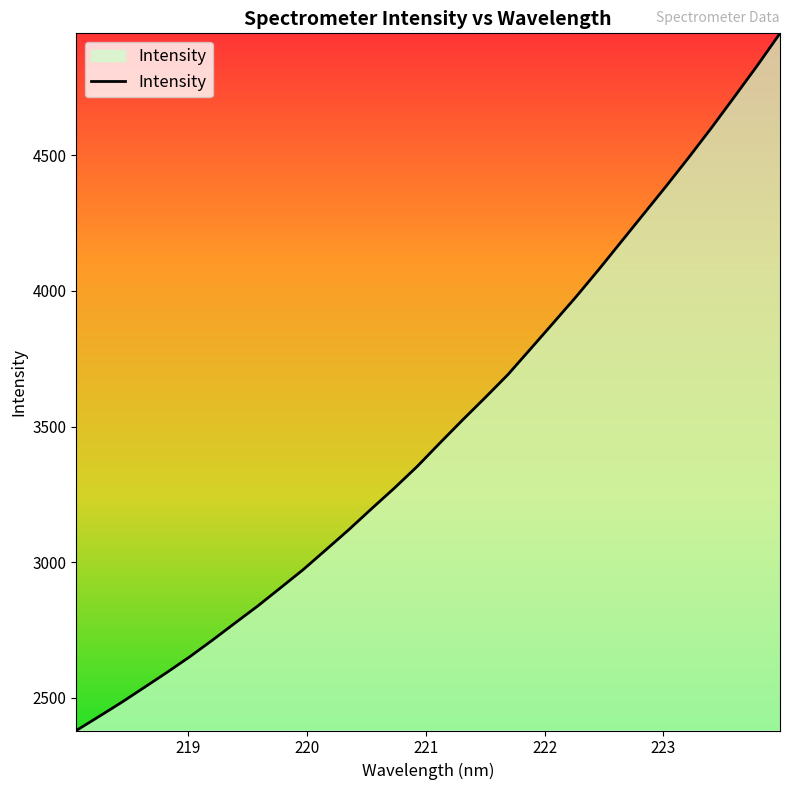

What is the smallest value displayed?

2379.0